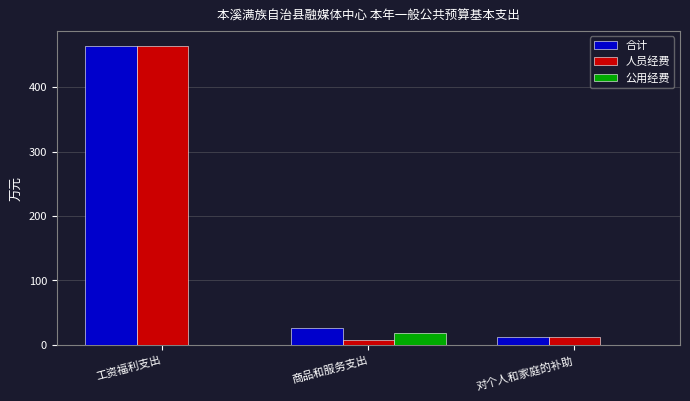

True or false: 合计 has a value of 464.3 at 工资福利支出.

True